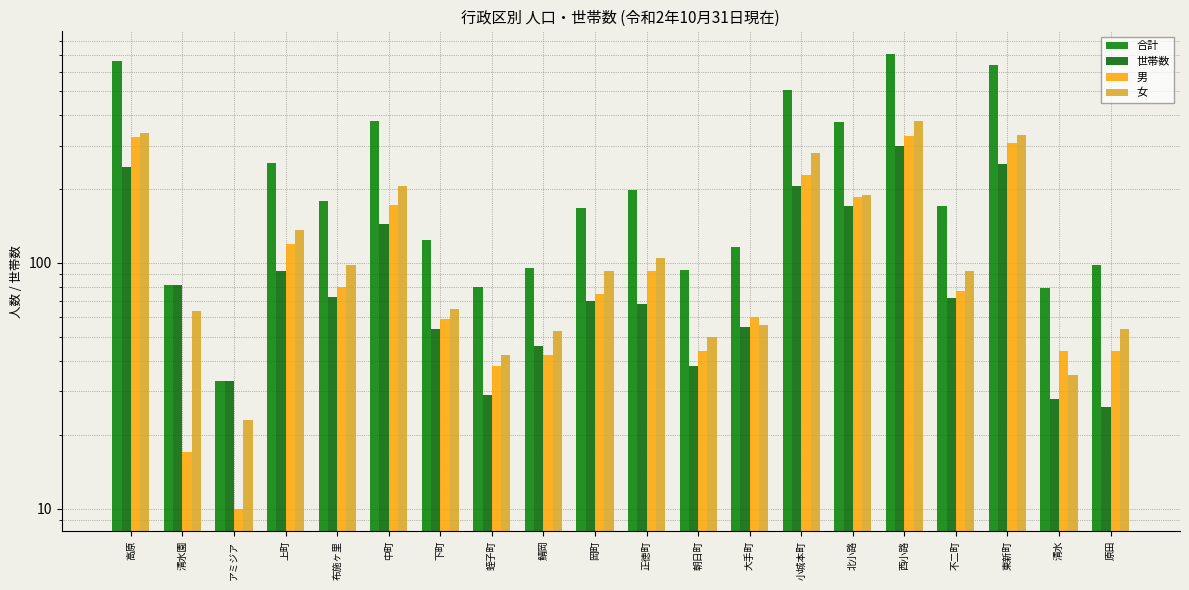

What is the approximate value of 合計 at 小城本町, to the nearest 50?

500